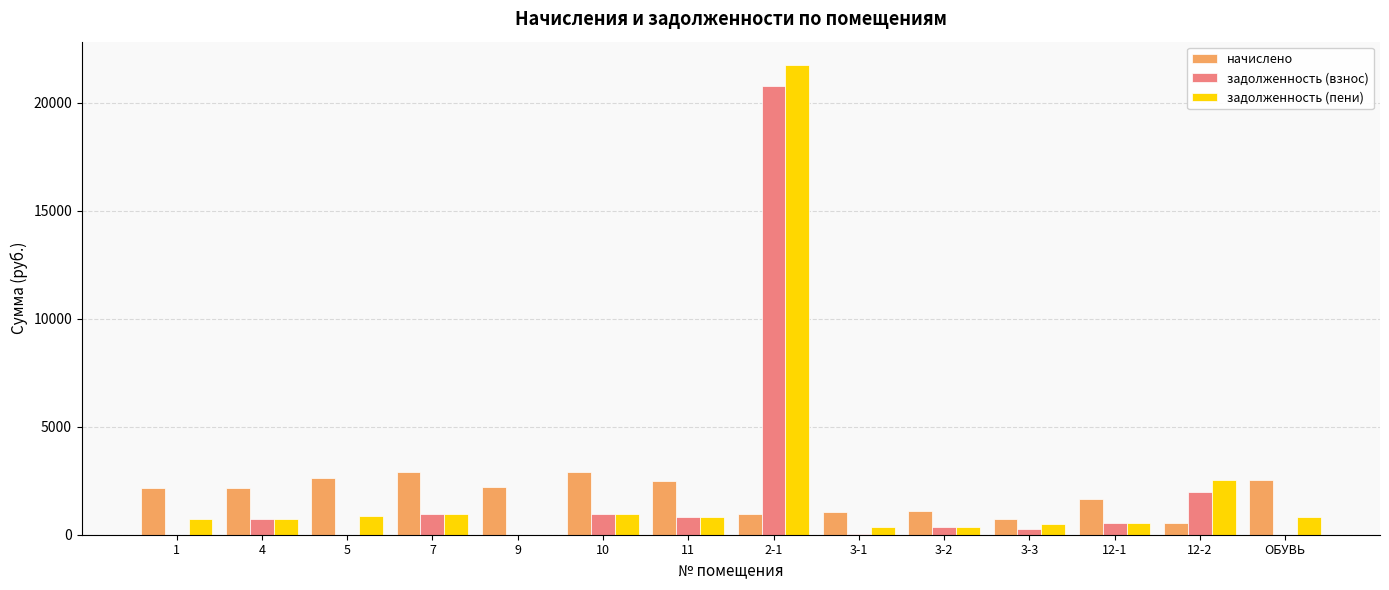

At which category is the sum across all series the highest?

2-1